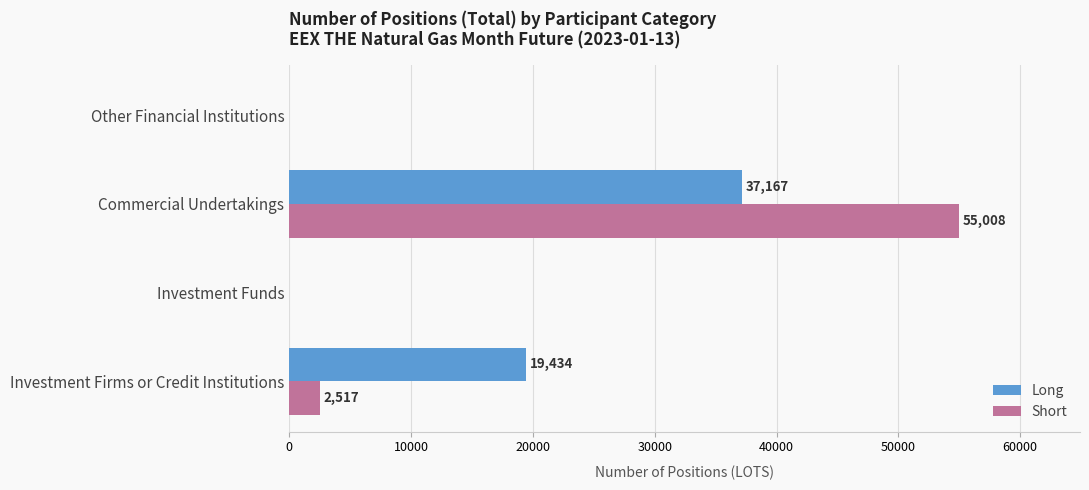

Is it true that Long equals 24295 at Investment Funds?

False